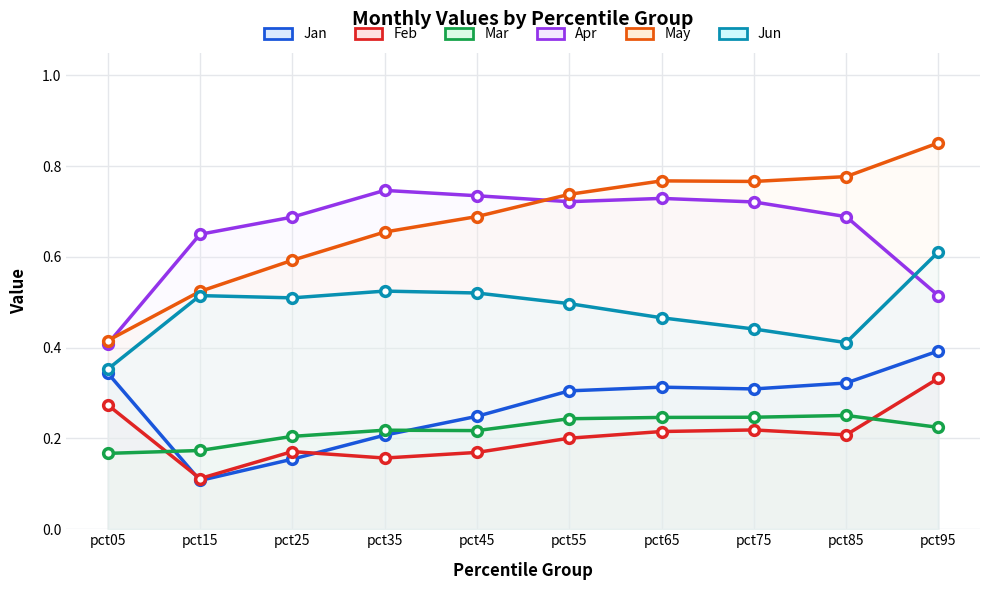

What is the difference between the Jan values at pct15 and pct45?

0.1